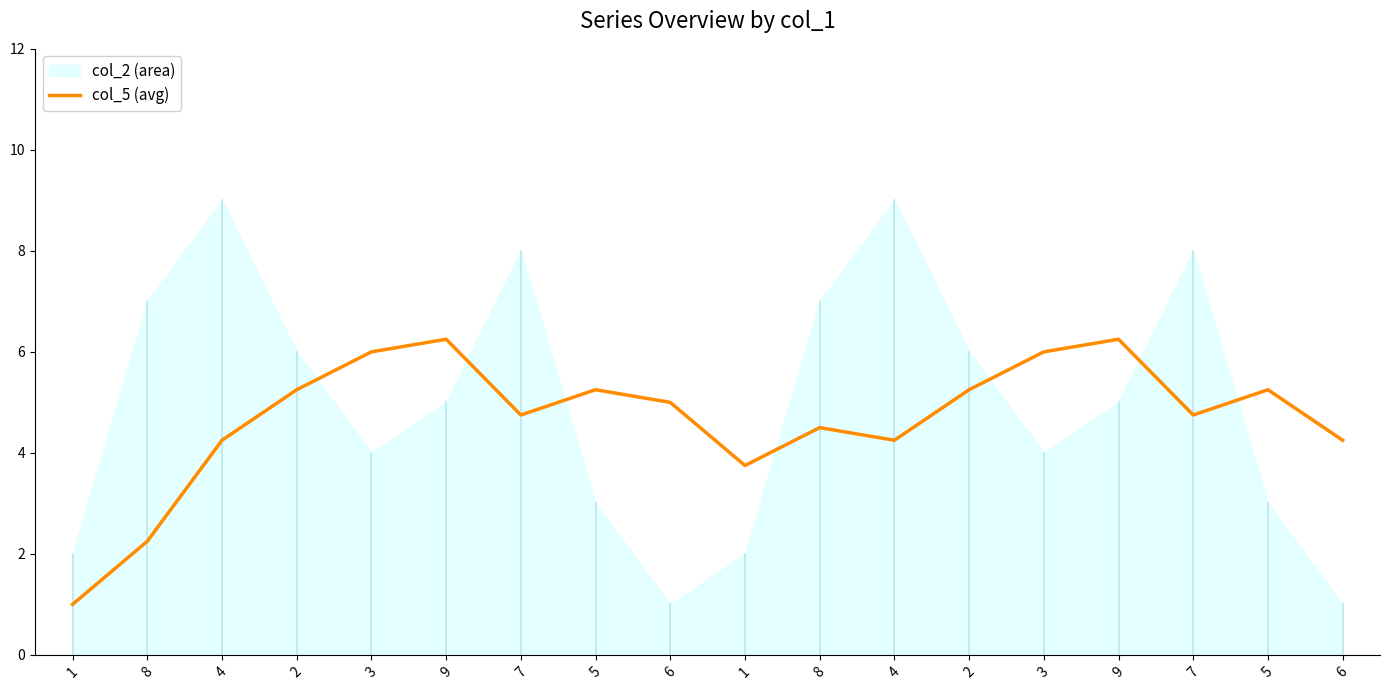

Does the chart have visible grid lines?

No